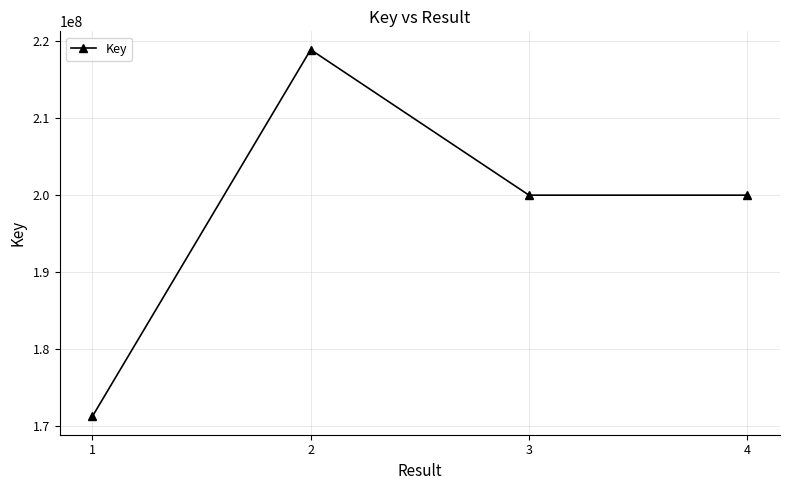

Is it true that the value at 4 is 56867922?

False